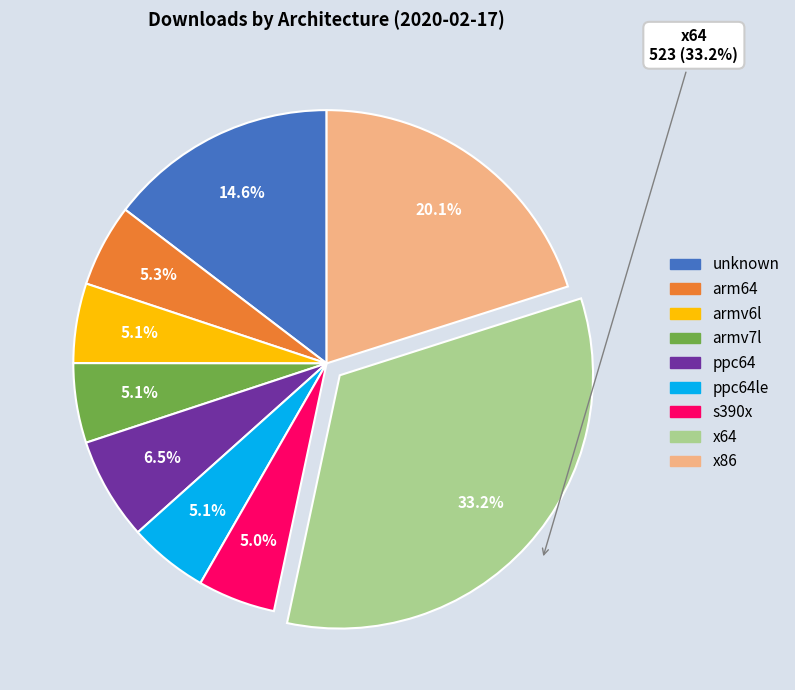

Is there a majority slice in this chart?

No